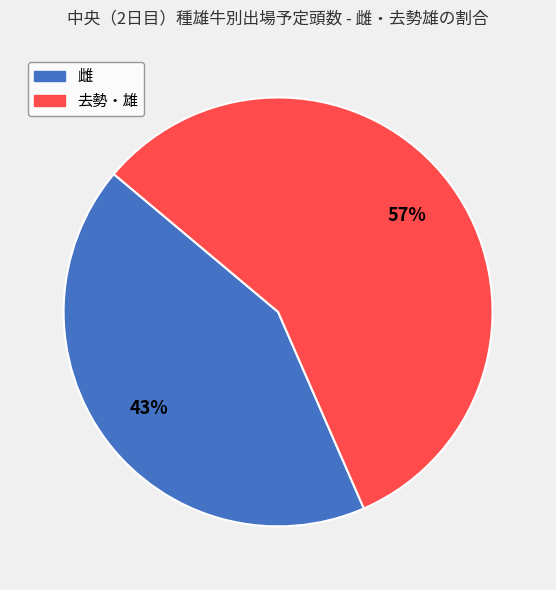

What is the ratio of the value at 去勢・雄 to the value at 雌?

1.3